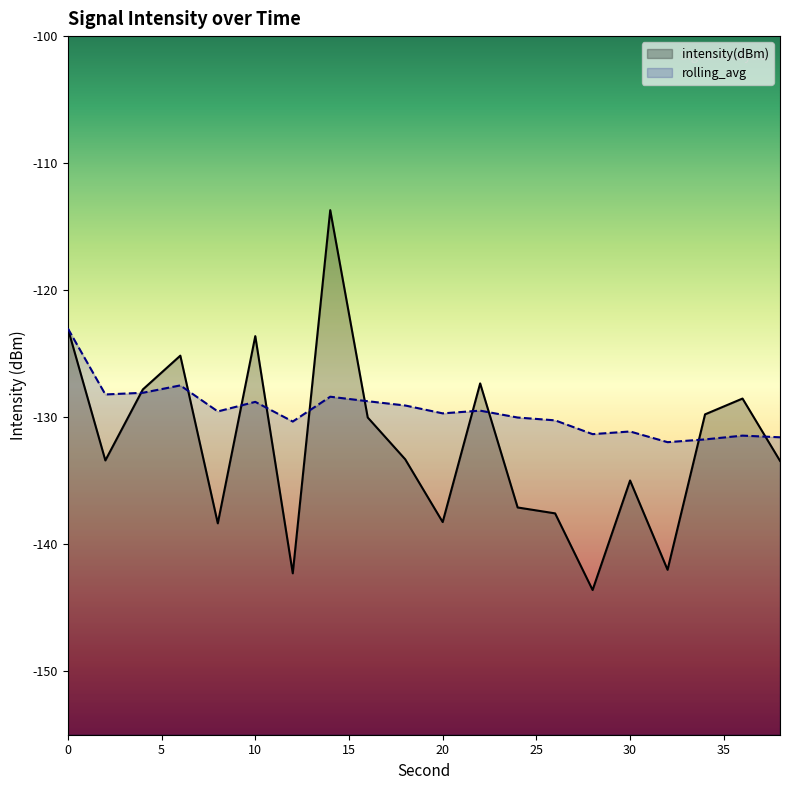

True or false: intensity(dBm) has a value of -138.3 at 20.

True